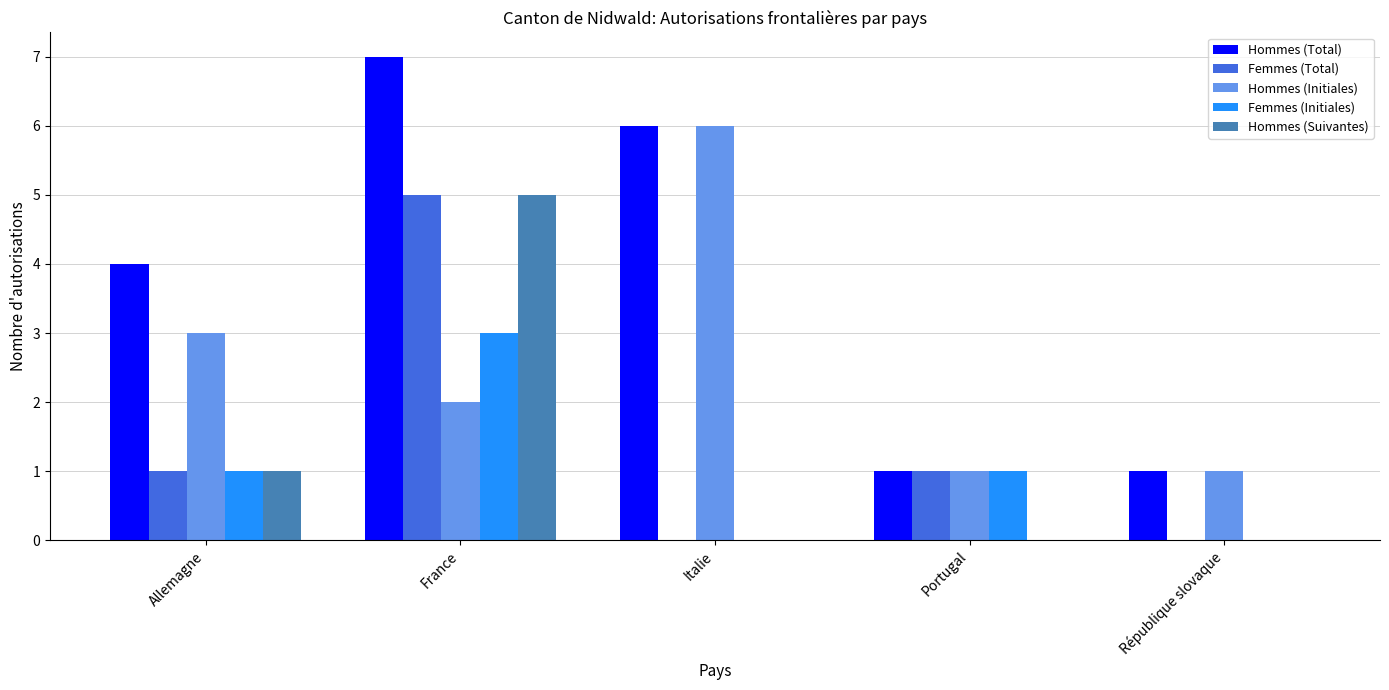

What is the greatest value displayed?

7